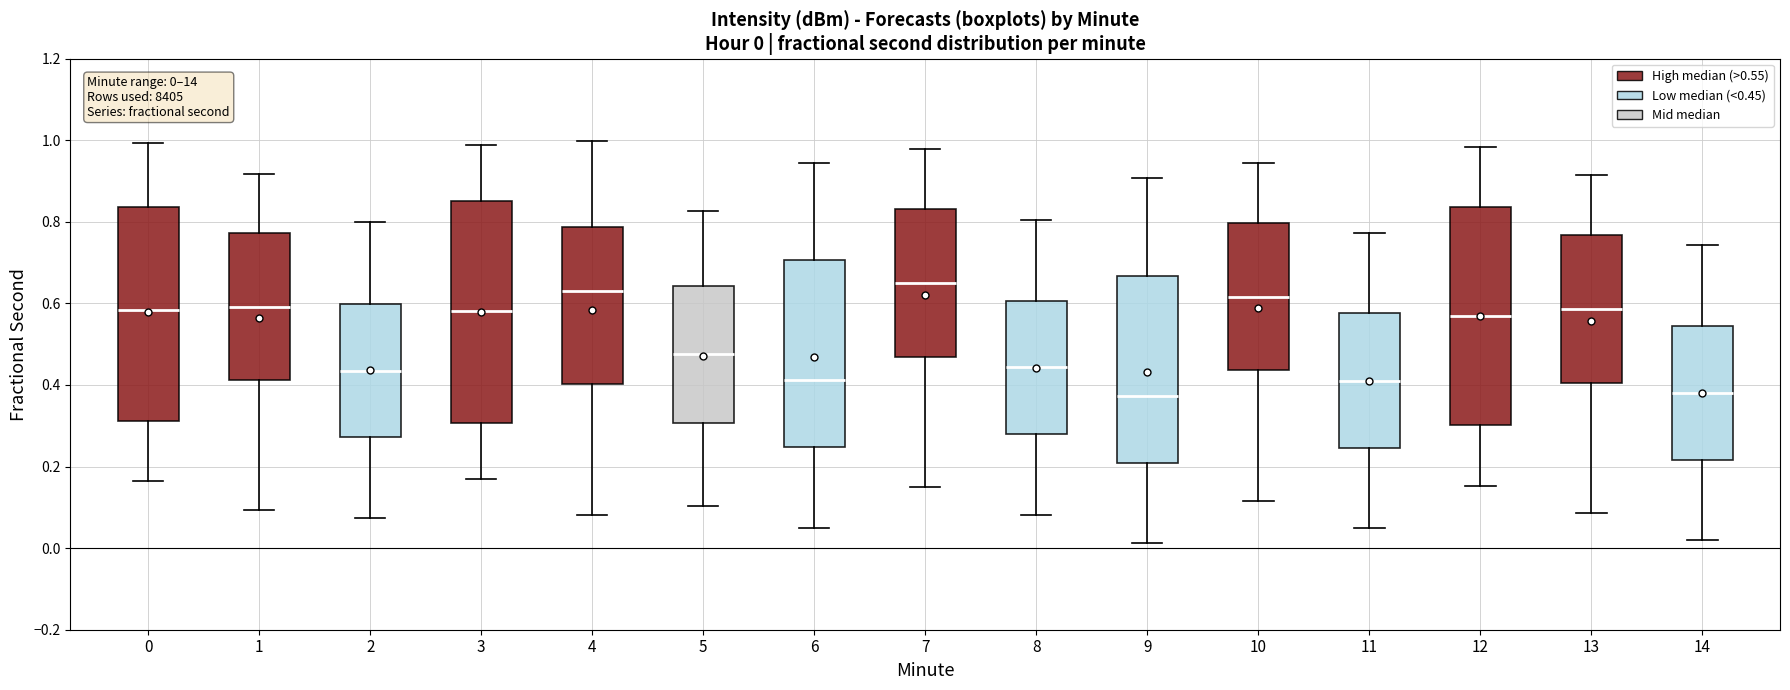

Which box has the highest median line?

7